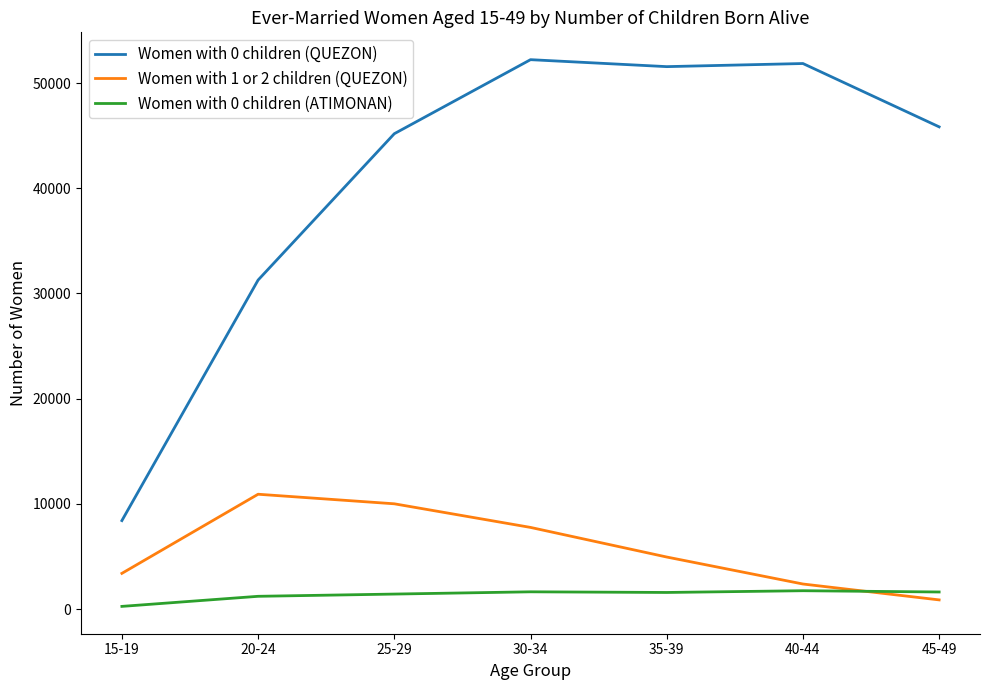

The Women with 0 children (ATIMONAN) series shows 1639 at 30-34. True or false?

True